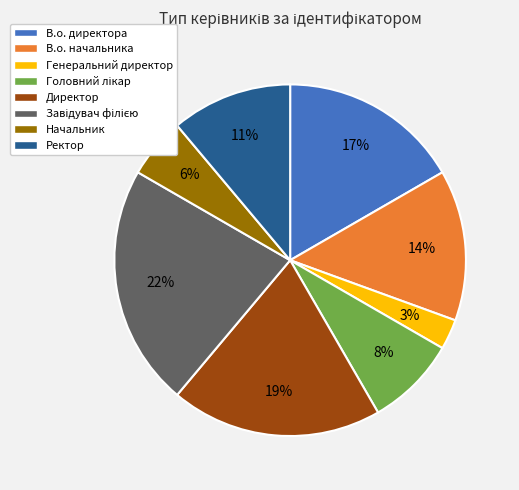

How many slices are in this pie chart?

8